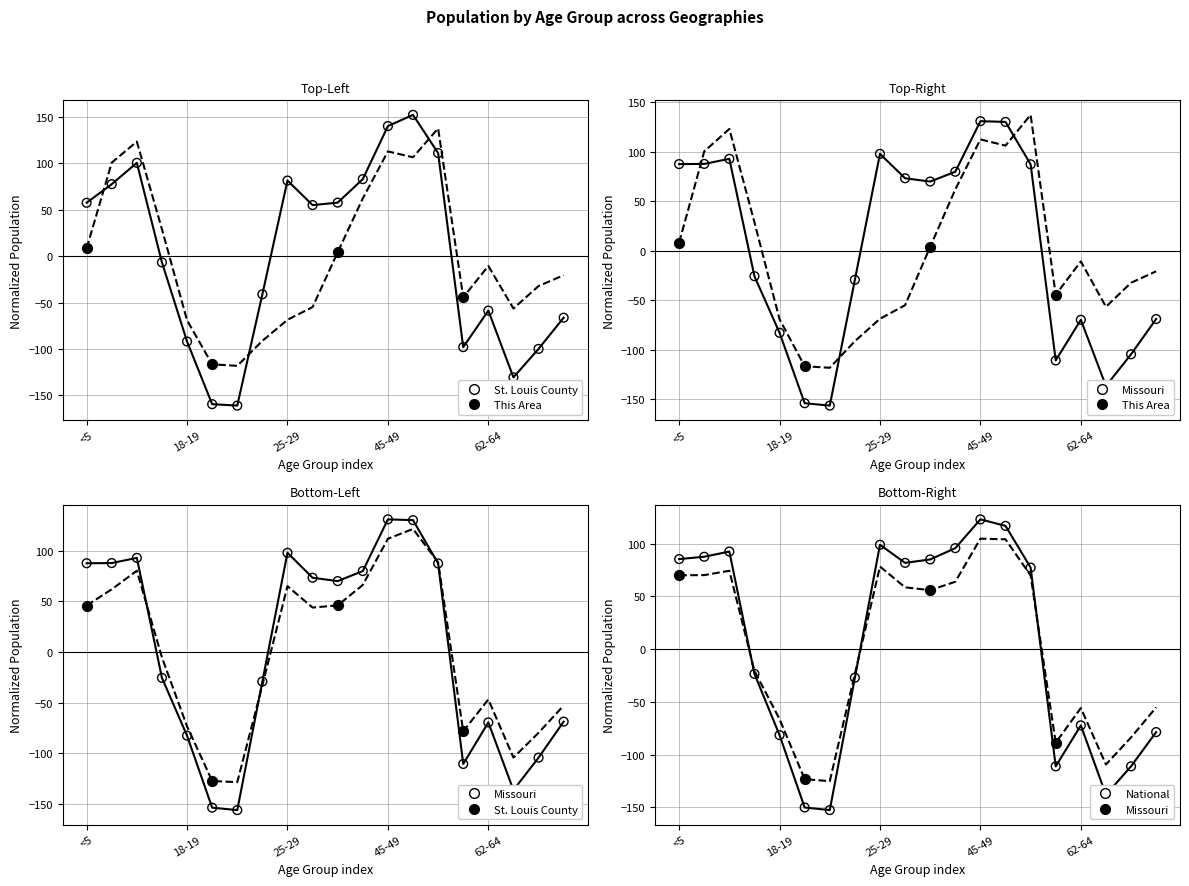

What are all the series names shown in the legend?

This Area, St. Louis County, Missouri, National